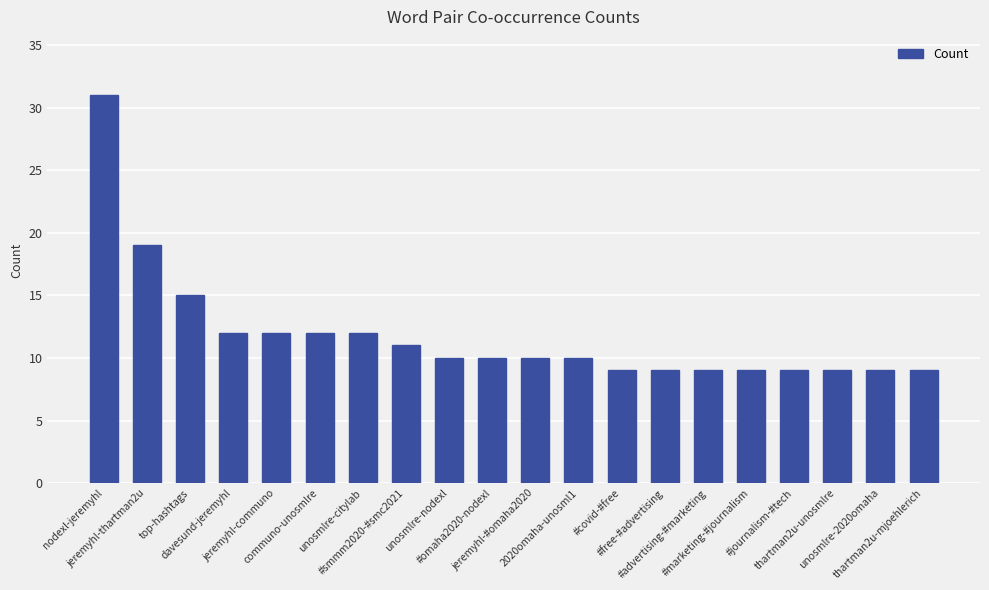

What is the change in value from jeremyhl-thartman2u to communo-unosmlre?

-7